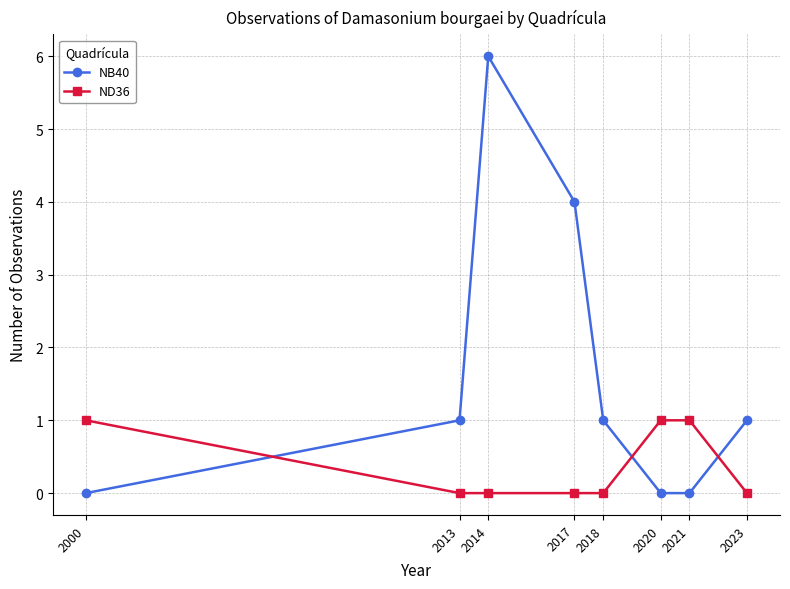

Between which two adjacent categories do NB40 and ND36 first intersect?

2000 and 2013